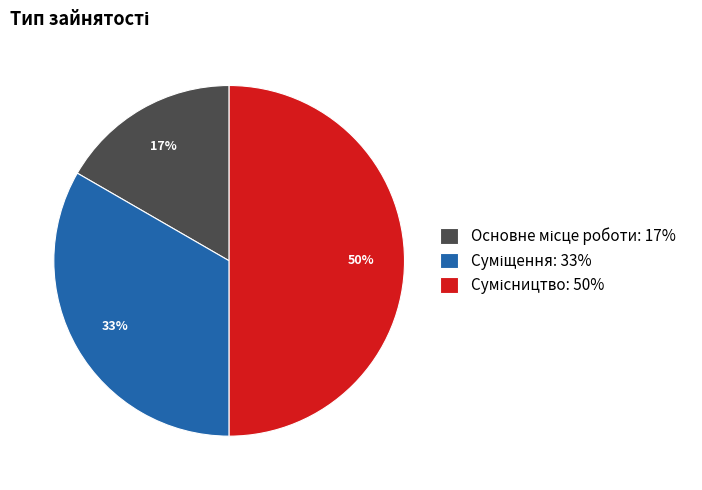

To the nearest percent, what is the average slice percentage?

33%